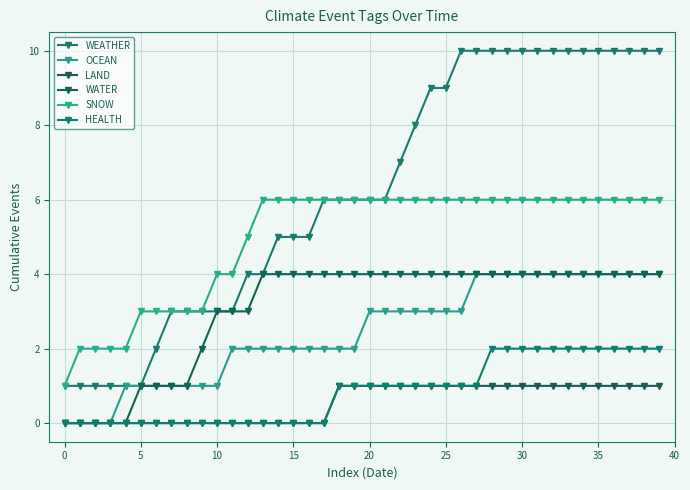

Which series has the widest spread of values?

WEATHER